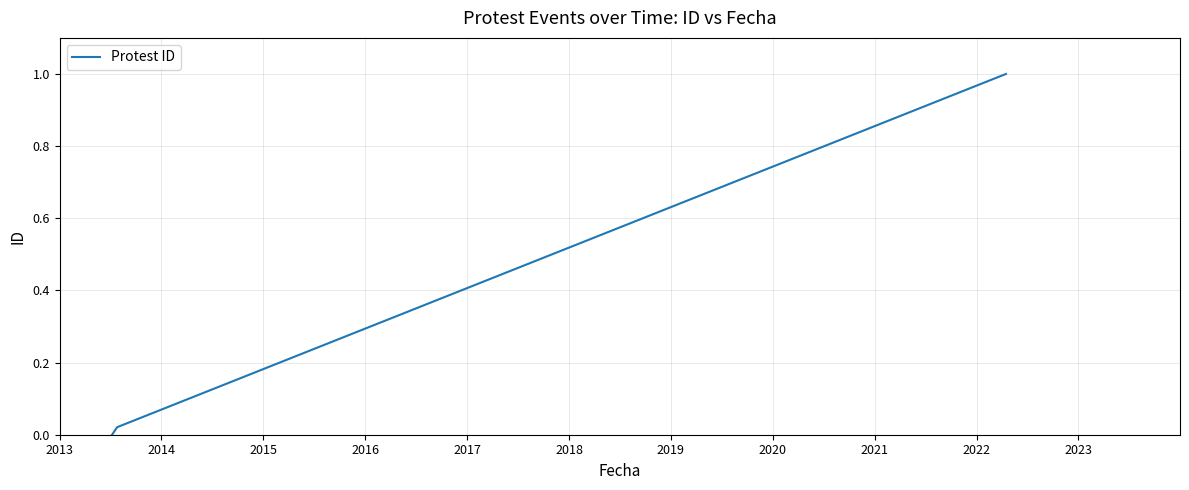

What is the average value?

0.3